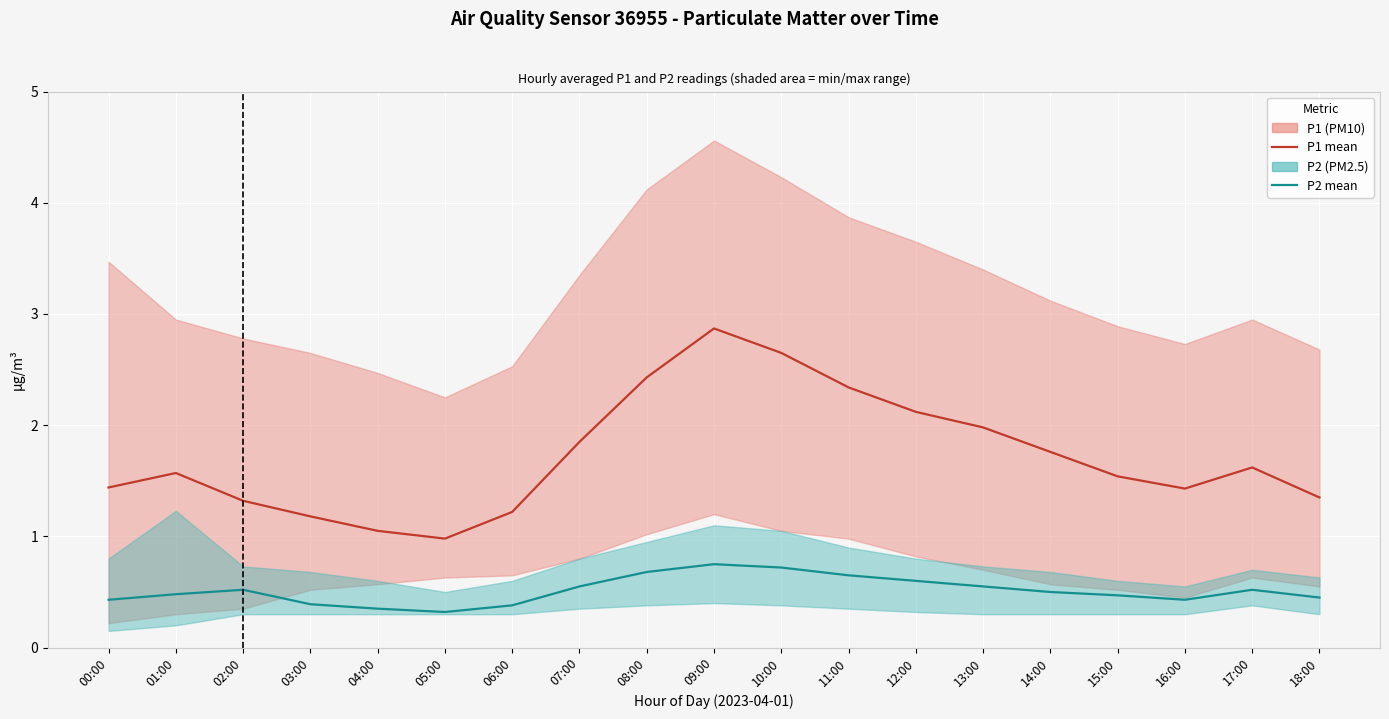

What is the sum of the P2 (PM2.5) values at 18:00 and 08:00?

1.1